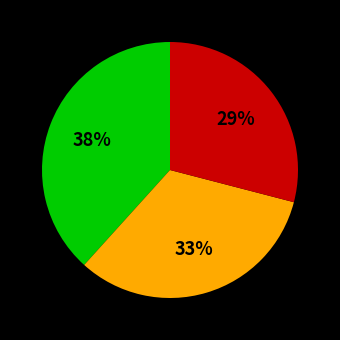

Is there a majority slice in this chart?

No